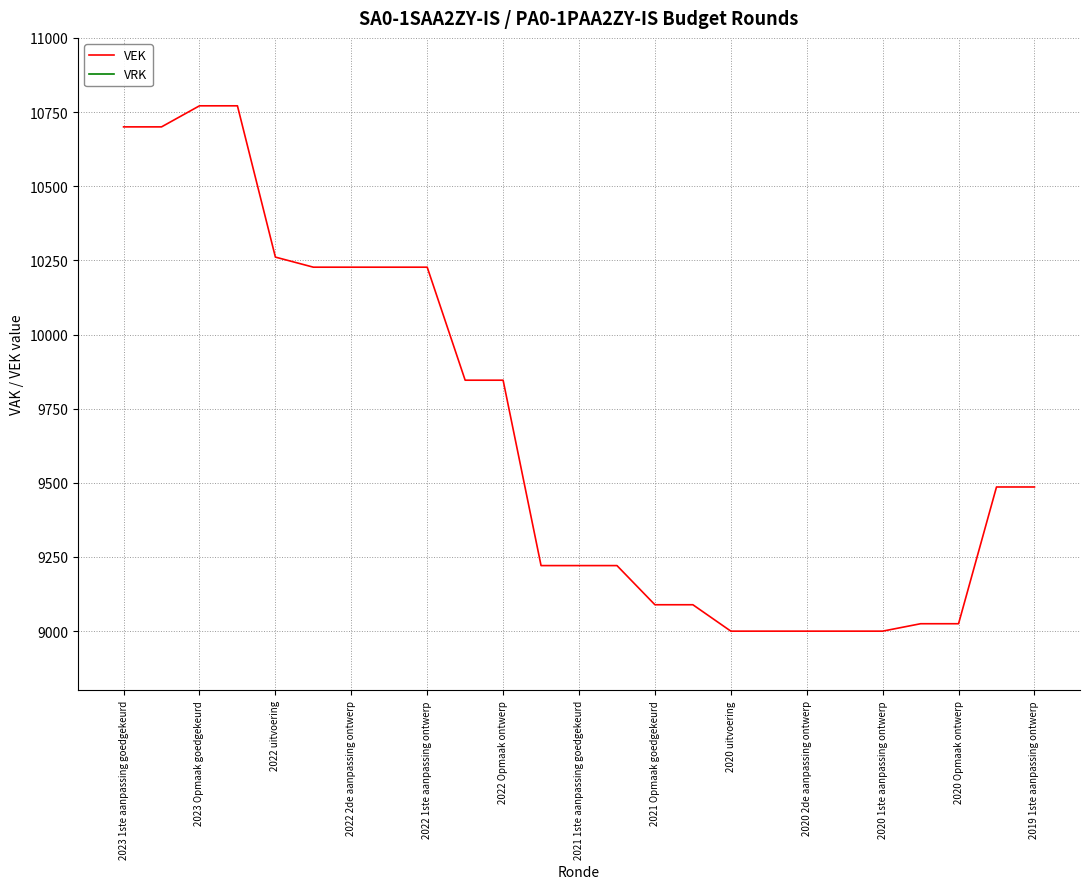

Which series has the largest total across all categories?

VEK